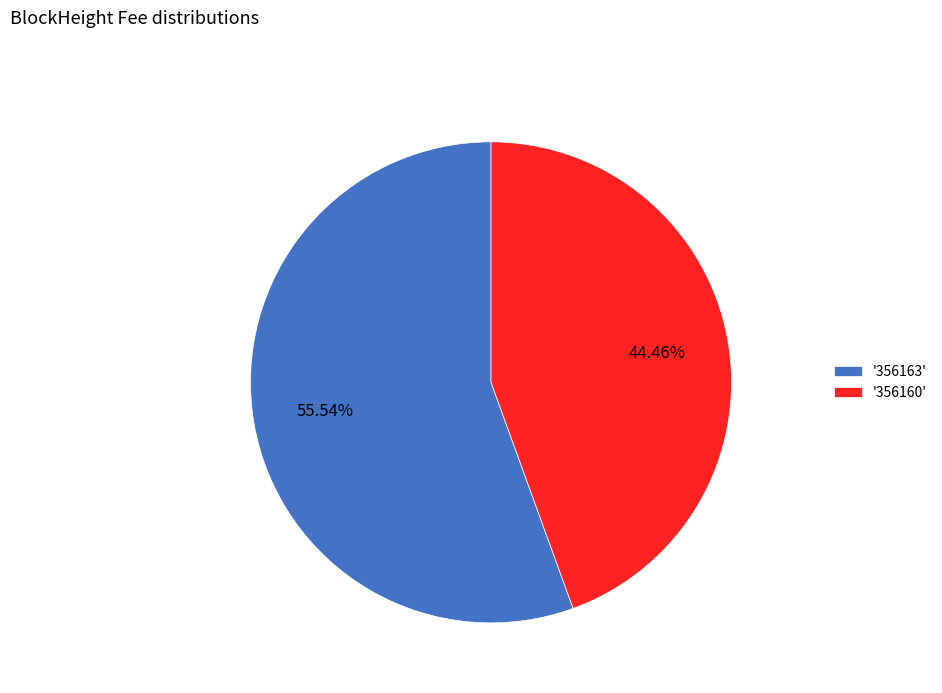

Rank the categories by value from highest to lowest.

'356163', '356160'